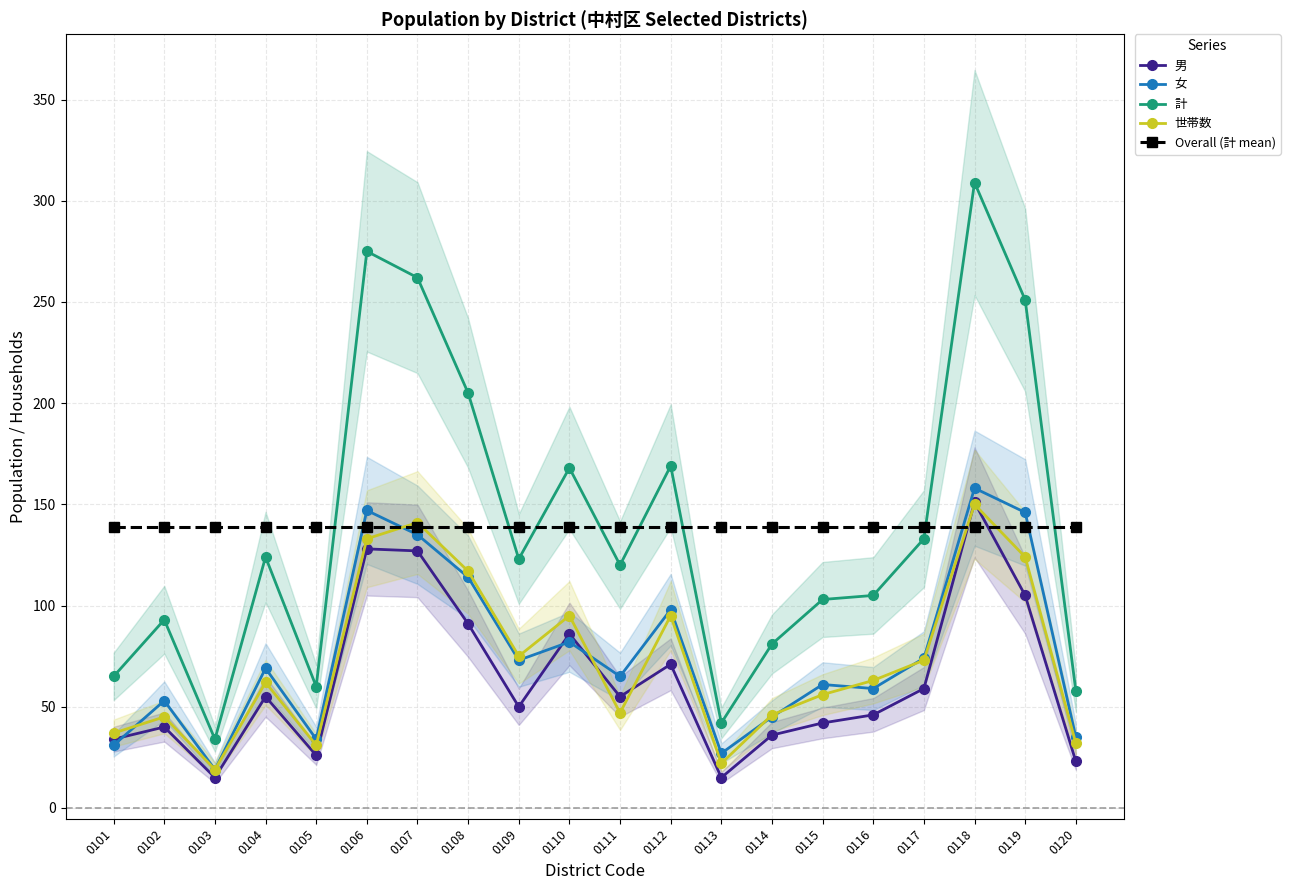

The 女 series shows 59 at 0116. True or false?

True